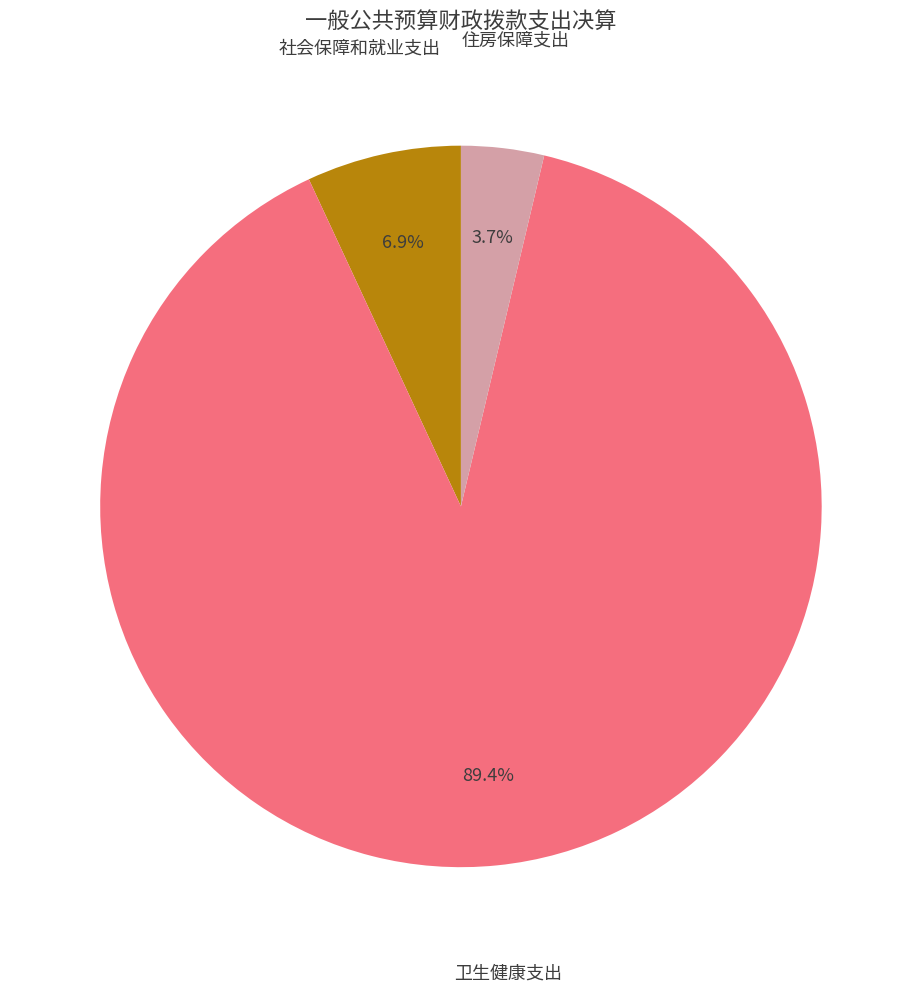

Is there any slice that represents more than half of the pie?

Yes